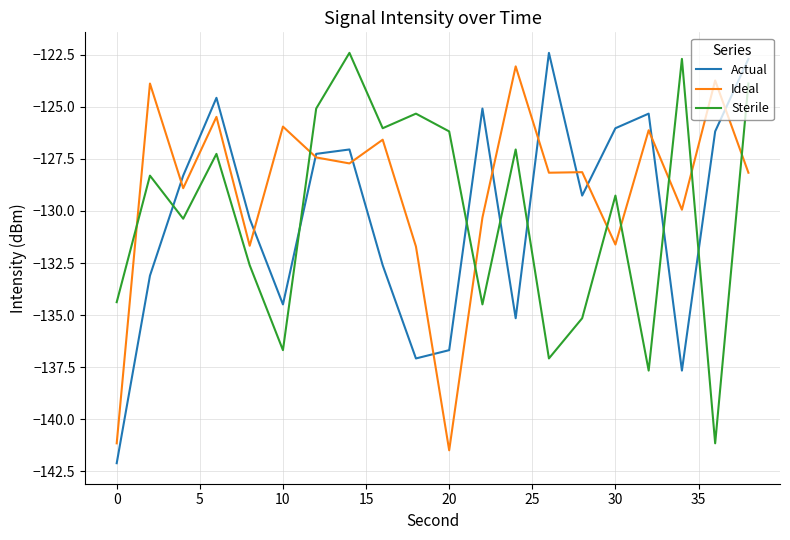

True or false: Ideal and Sterile intersect in this chart.

True